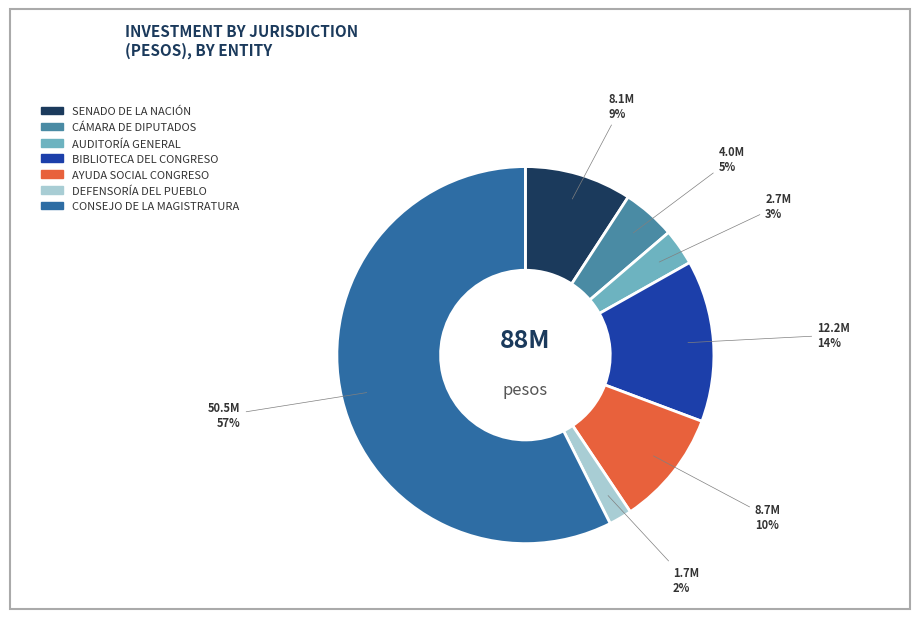

To the nearest percent, what is the difference between the largest and smallest slice percentages?

55%